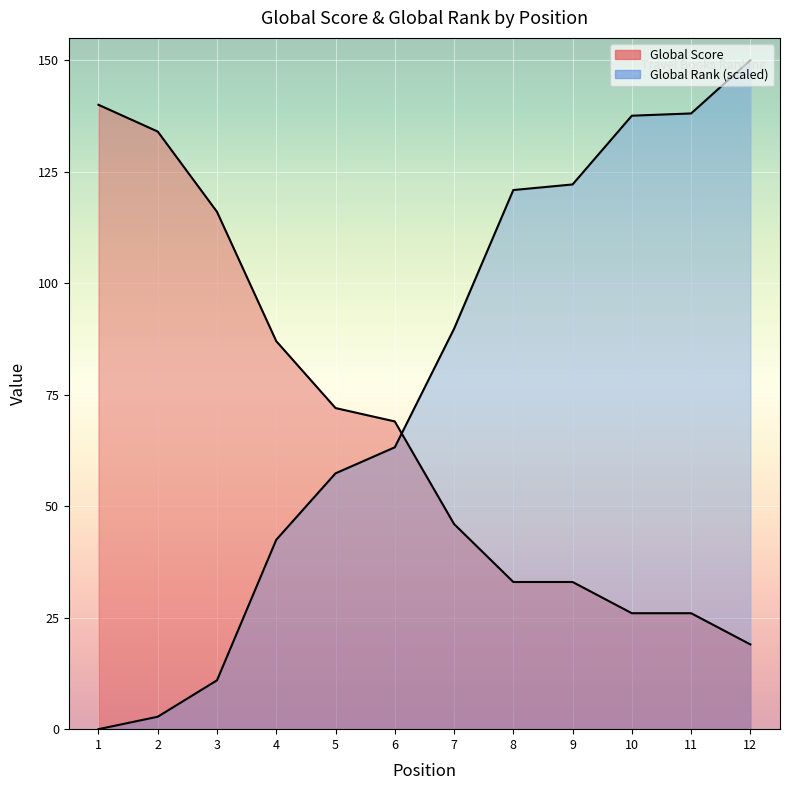

Which series changed the most between 7 and 11?

Global Rank (scaled)